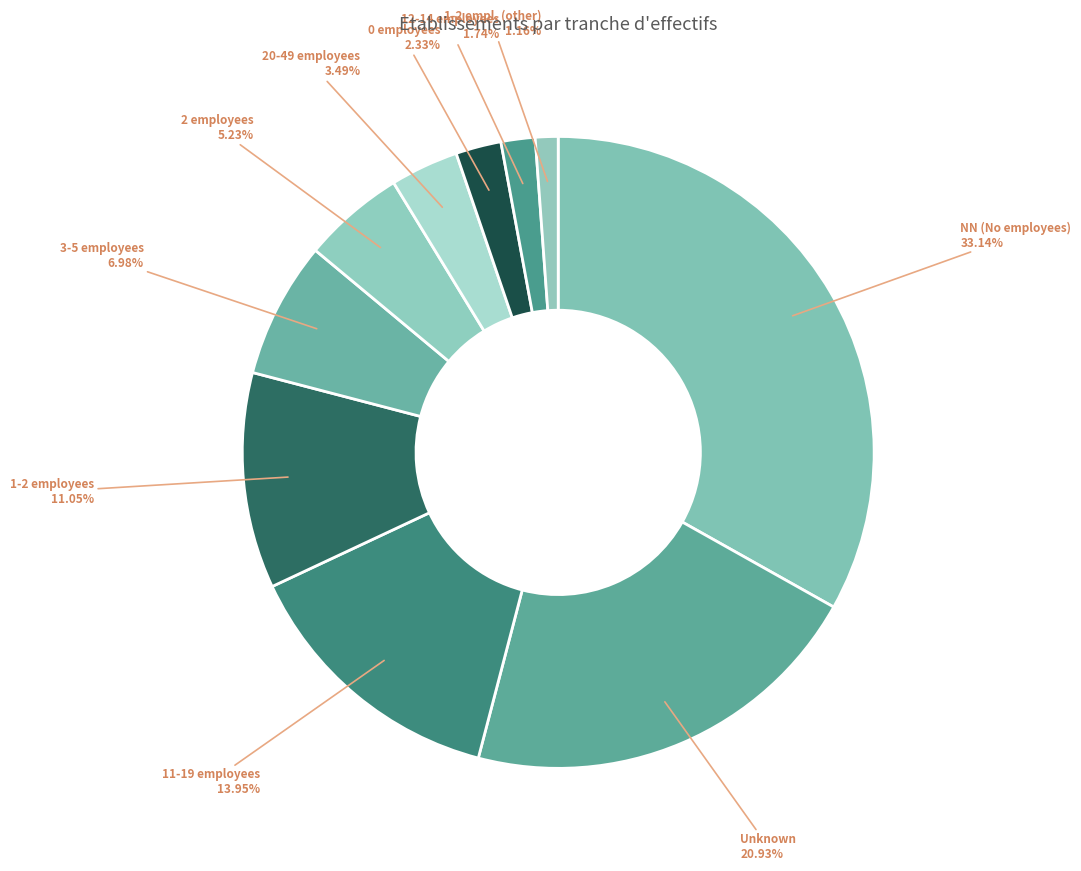

How many slices are in this pie chart?

10